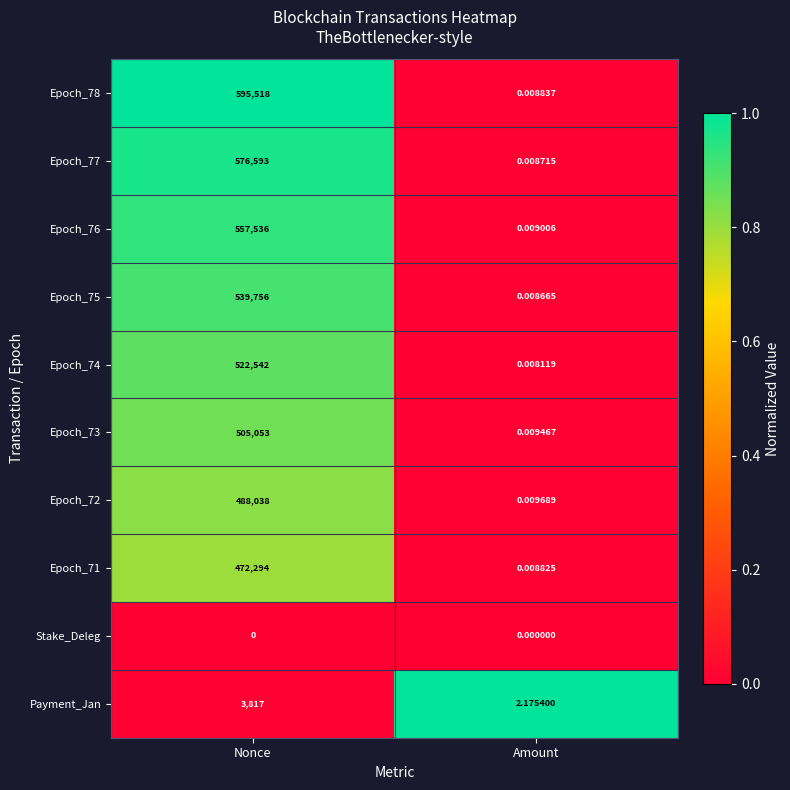

Is the value of Payment_Jan at Amount greater than the value of Epoch_73 at Amount?

Yes